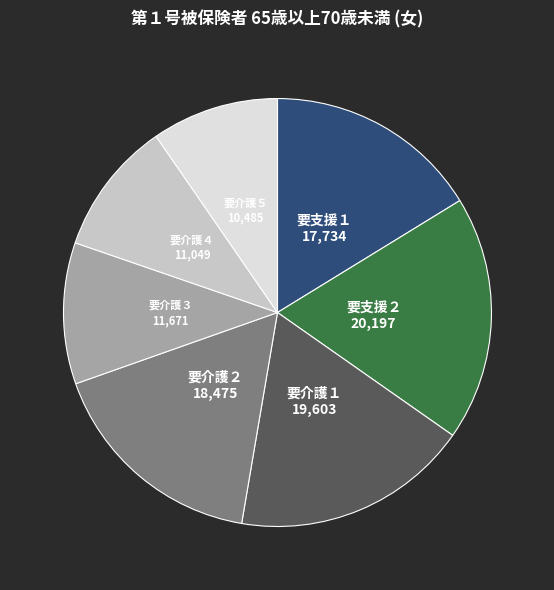

Rank the categories by value from lowest to highest.

要介護５, 要介護４, 要介護３, 要支援１, 要介護２, 要介護１, 要支援２